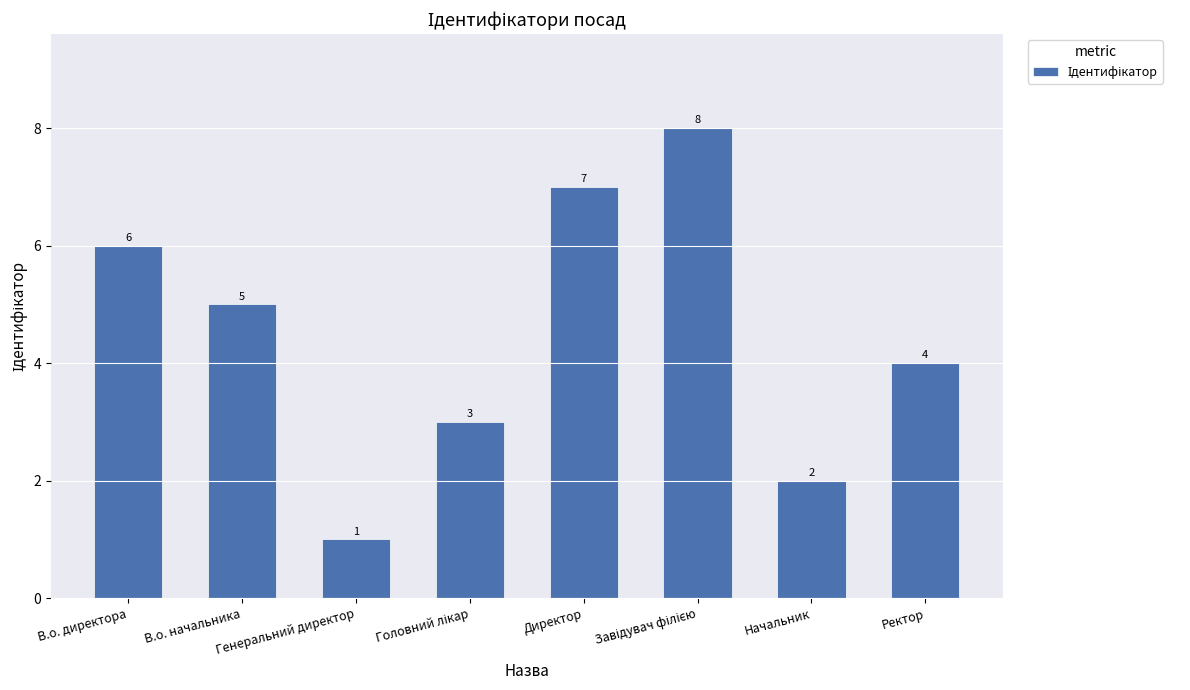

What is the label of the 6th bar from the right?

Генеральний директор